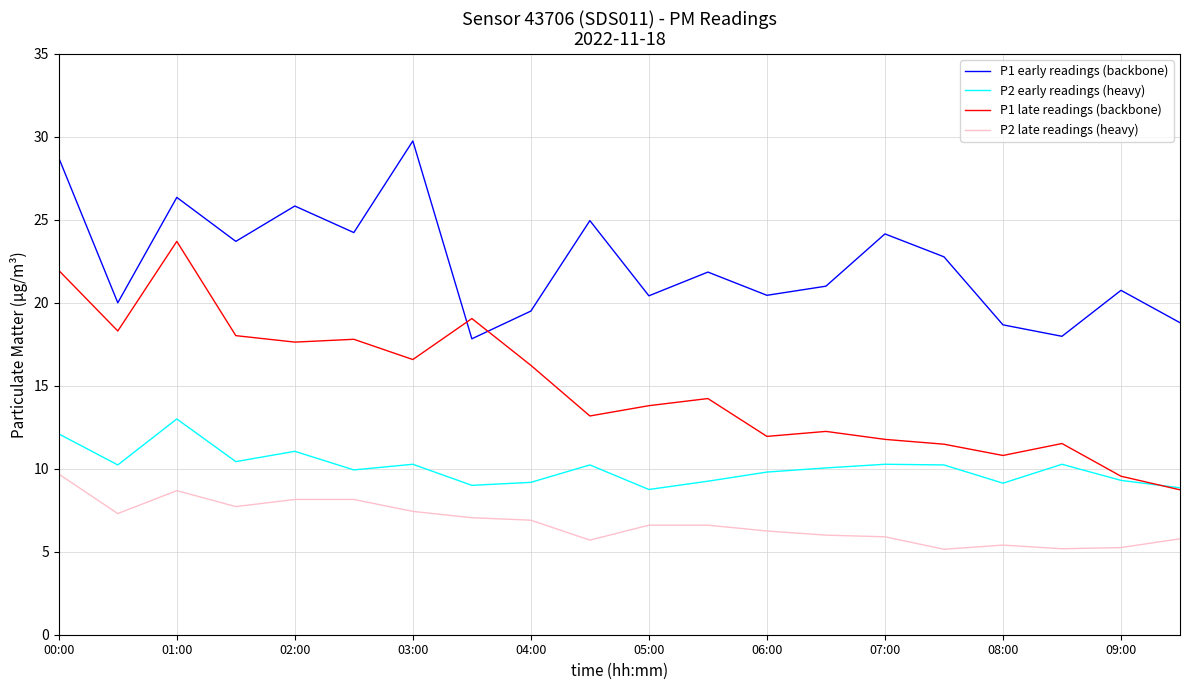

What is the lowest value of the P2 late readings (heavy) series?

5.2